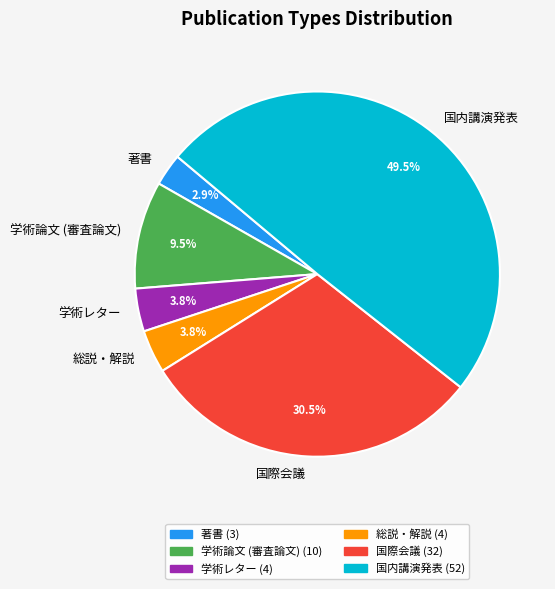

Which slice is the smallest?

著書